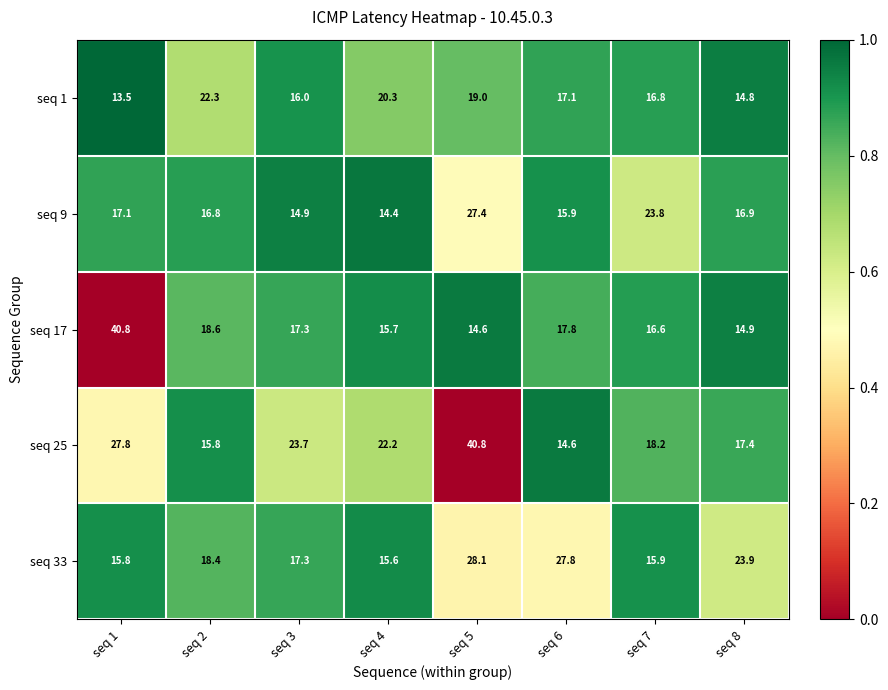

Which series has the largest total across all categories?

seq 25